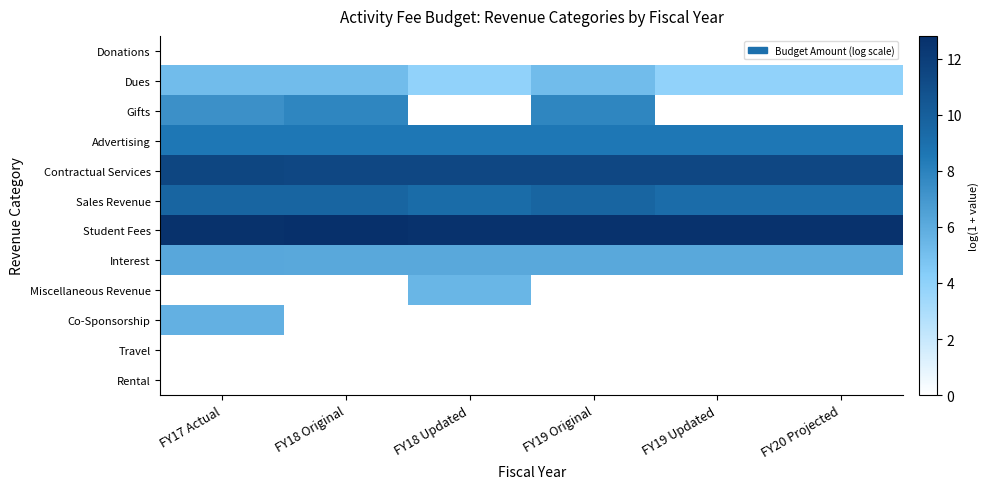

How many data points does each series have?

6